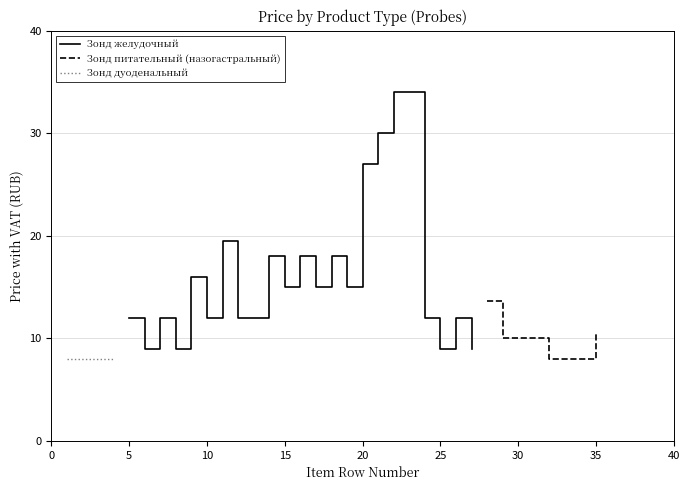

How many points are lower than both their immediate neighbors (excluding endpoints)?

7